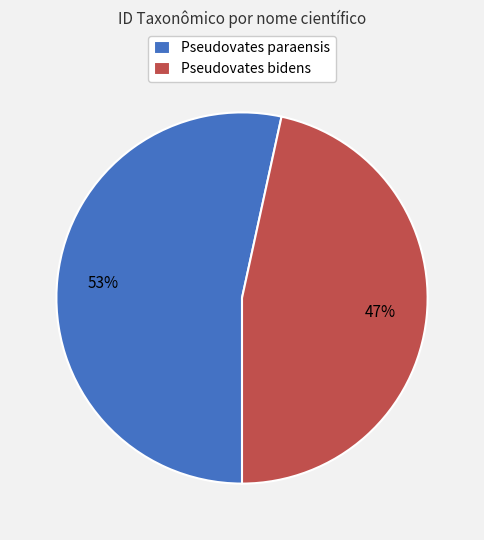

To the nearest percent, what is the average slice percentage?

50%